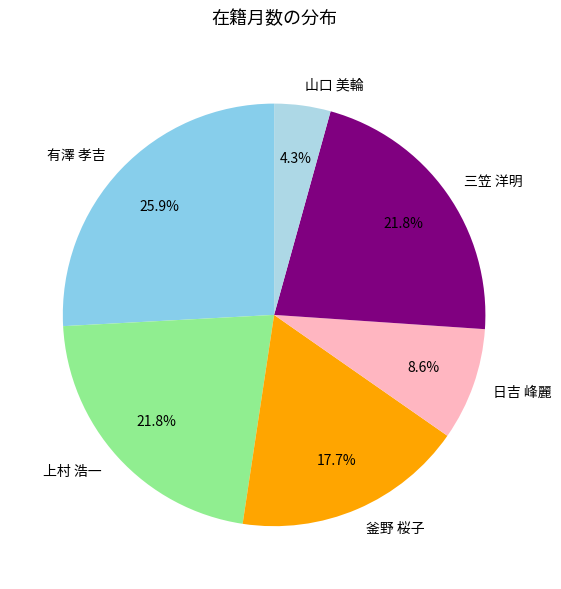

Is it true that 有澤 孝吉 is 18% of the pie?

False